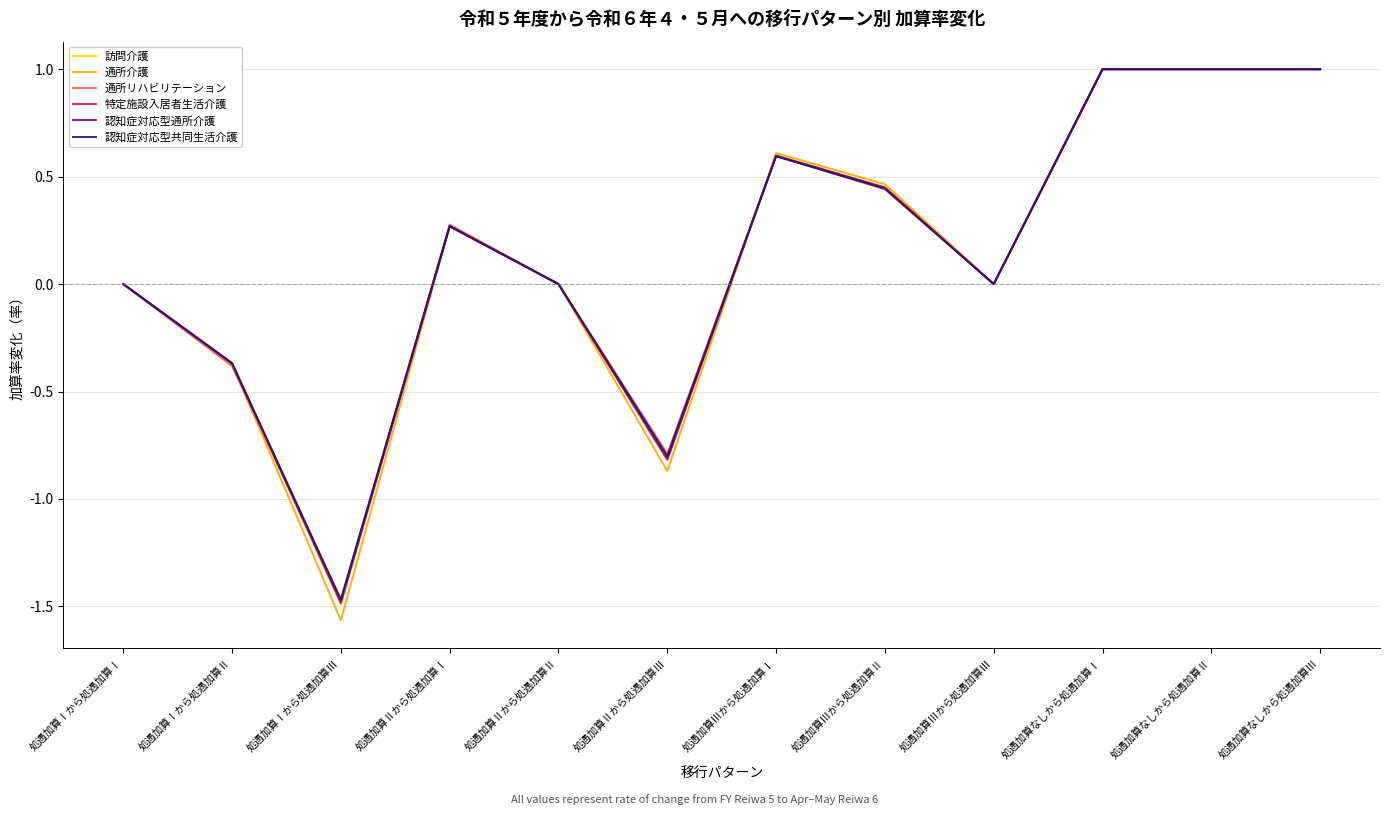

Which category has the lowest value in the 特定施設入居者生活介護 series?

処遇加算Ⅰから処遇加算Ⅲ